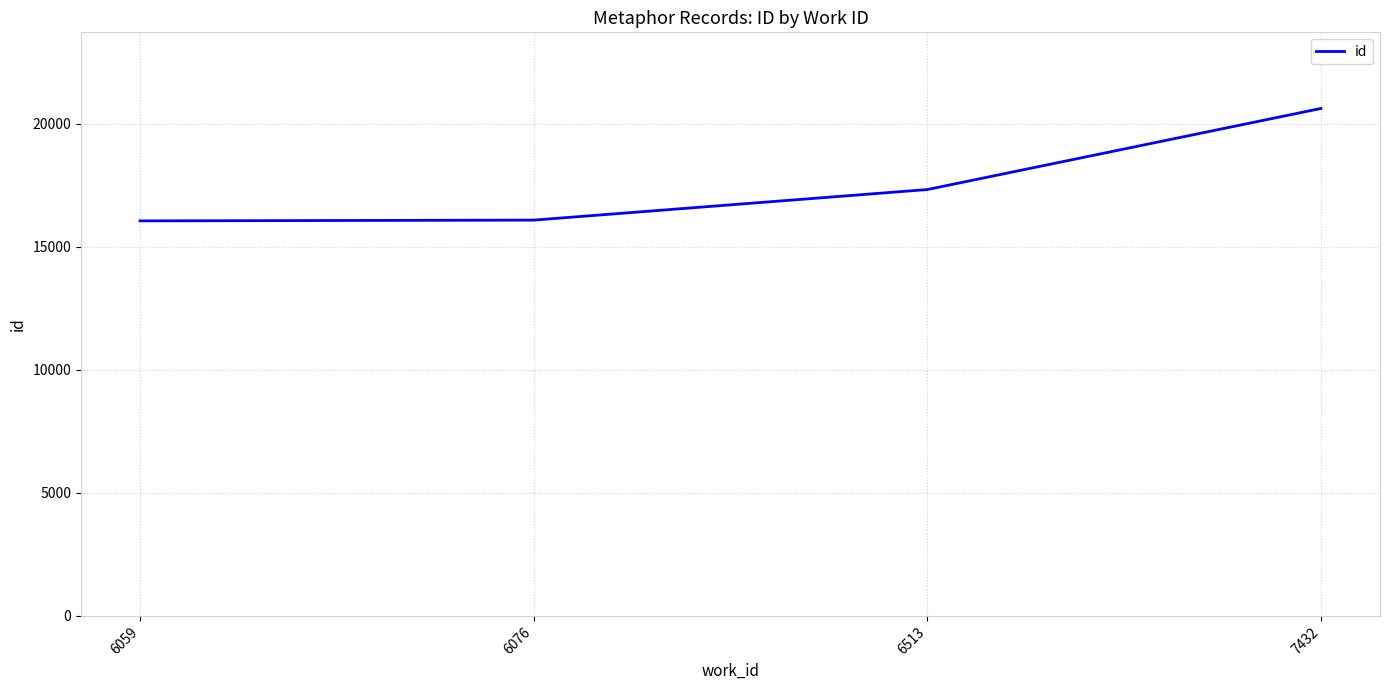

What is the maximum value shown in the chart?

20623